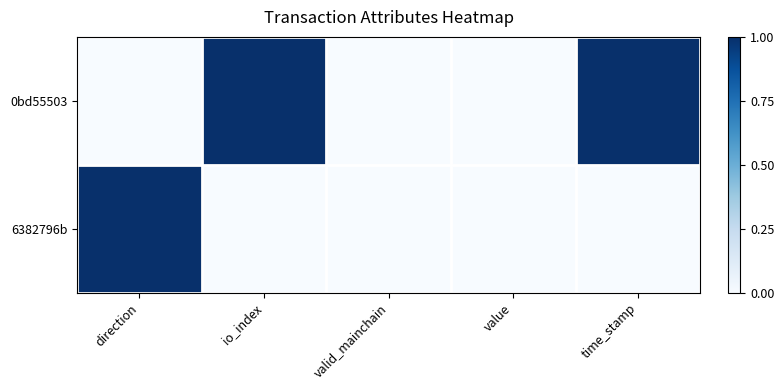

Reading left to right, extract all data points from this chart.

0bd55503: direction=0	io_index=1	valid_mainchain=0	value=0	time_stamp=1
6382796b: direction=1	io_index=0	valid_mainchain=0	value=0	time_stamp=0